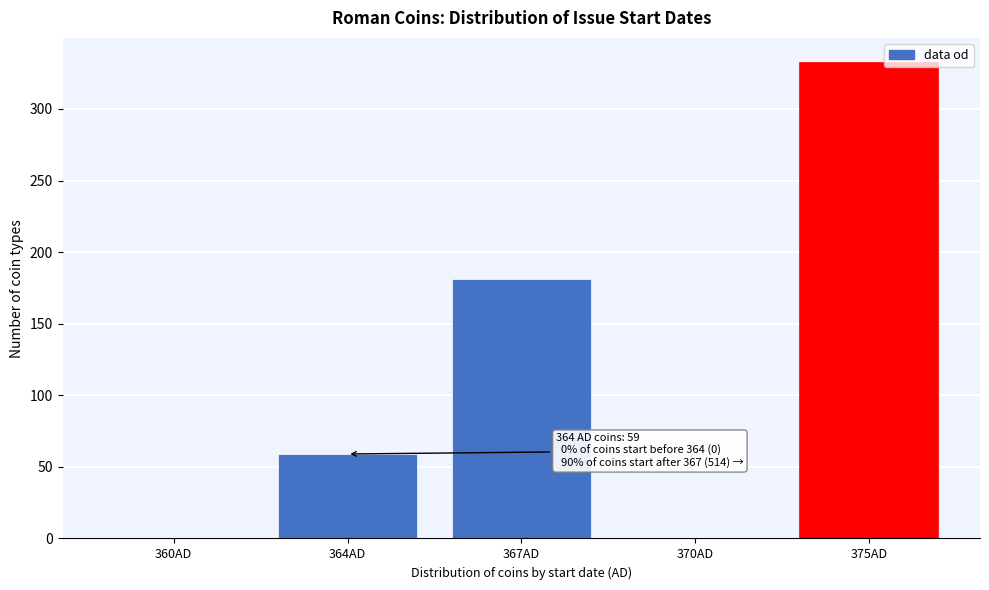

Reading left to right, transcribe all the data shown in this chart.

360AD=0	364AD=59	367AD=181	370AD=0	375AD=333